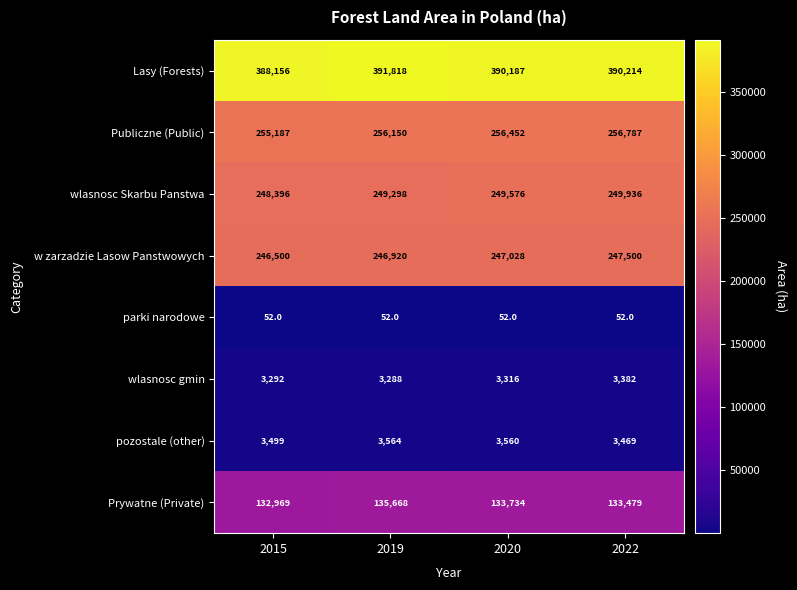

Which series has the largest range (max minus min)?

Lasy (Forests)